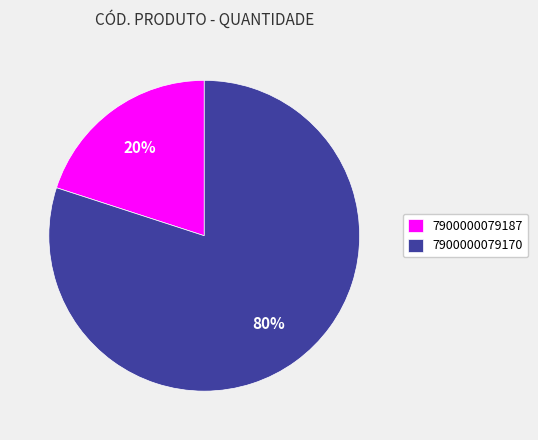

Combined, do 7900000079187 and 7900000079170 account for over 50%?

Yes